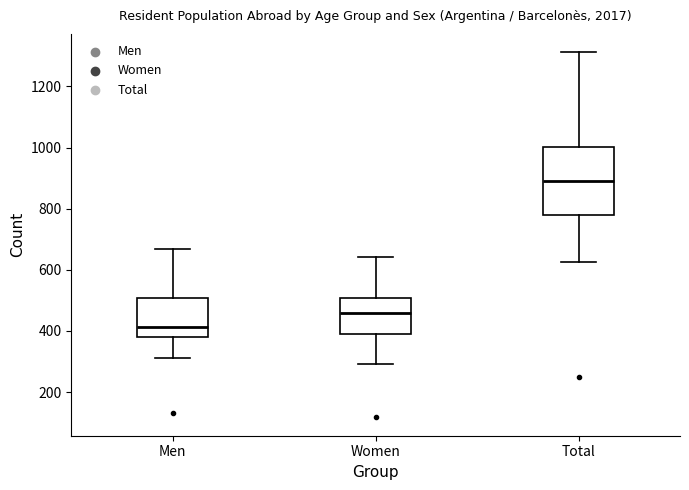

Which box is the tallest, from its lower edge to its upper edge?

Total